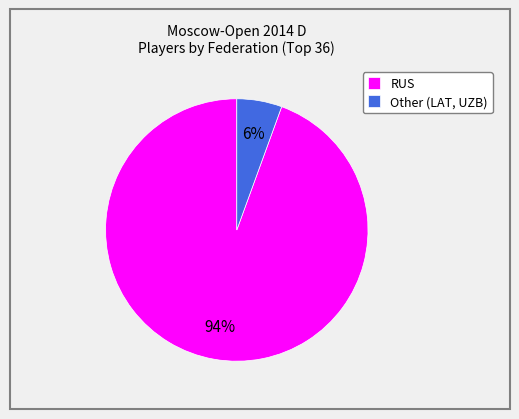

How many slices are in this pie chart?

2